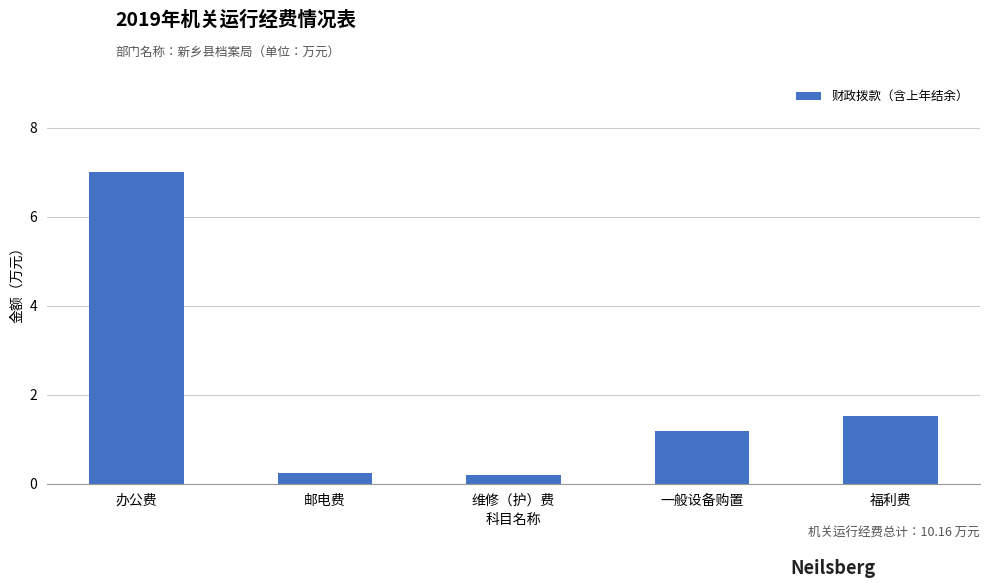

Where does the data first go above 1?

办公费